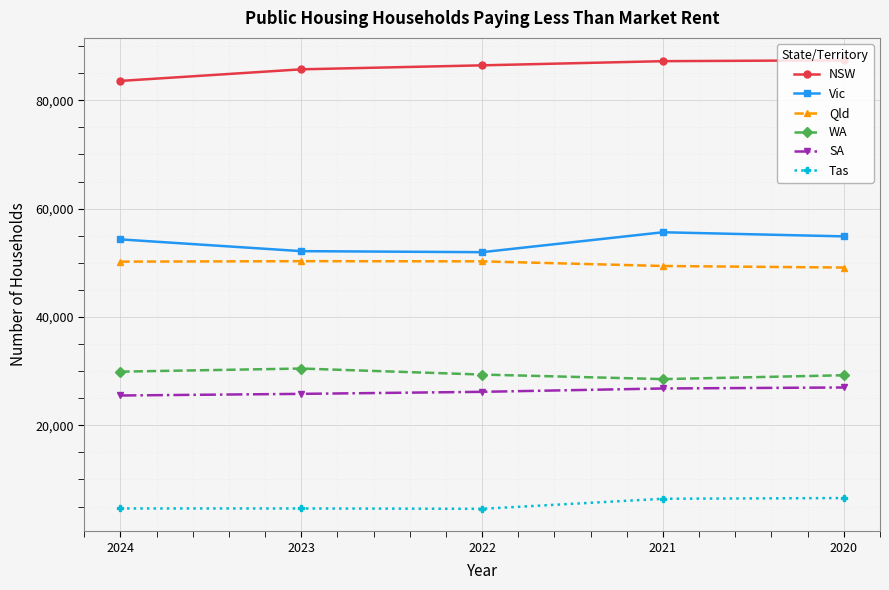

How many lines are shown in the chart?

6